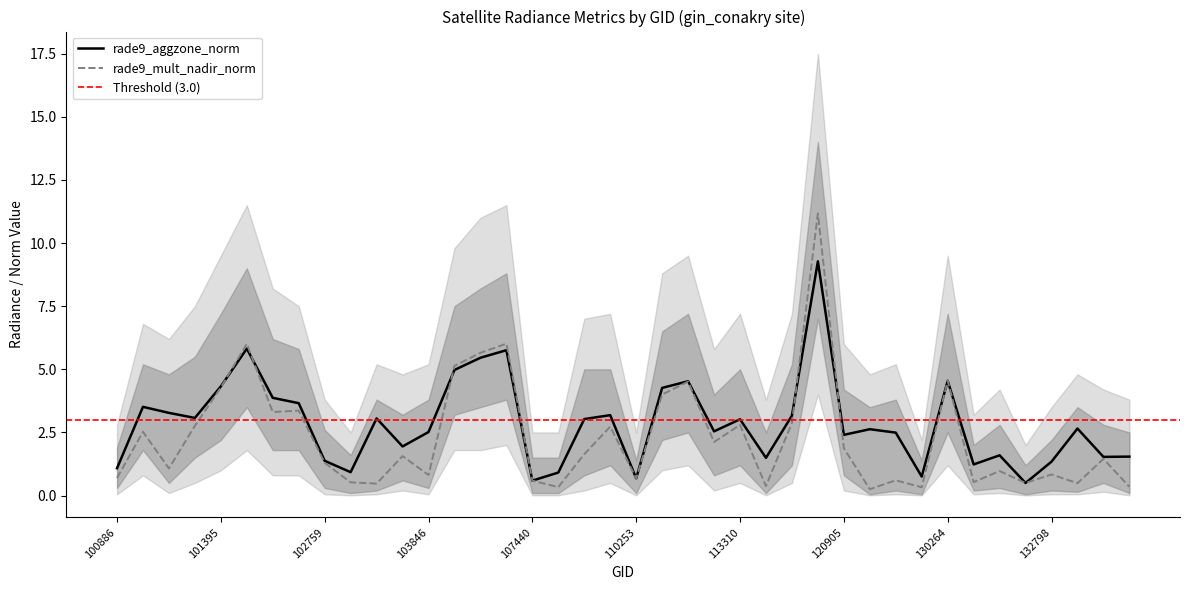

What is the sum of the rade9_mult_nadir_norm values at 114984 and 106337?

6.0